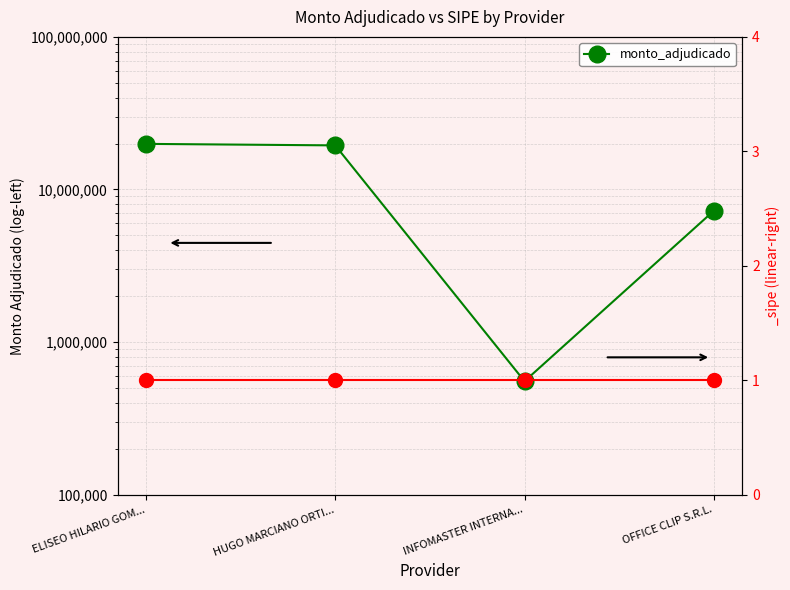

What position from the right is ELISEO HILARIO GOM...?

4